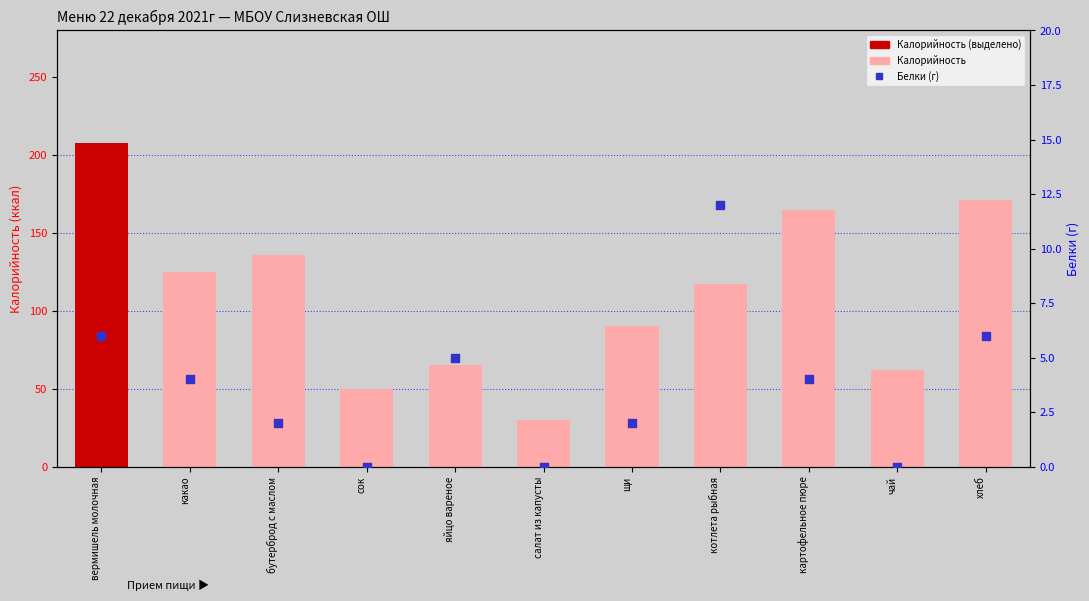

What is the total value across all series at какао?

129